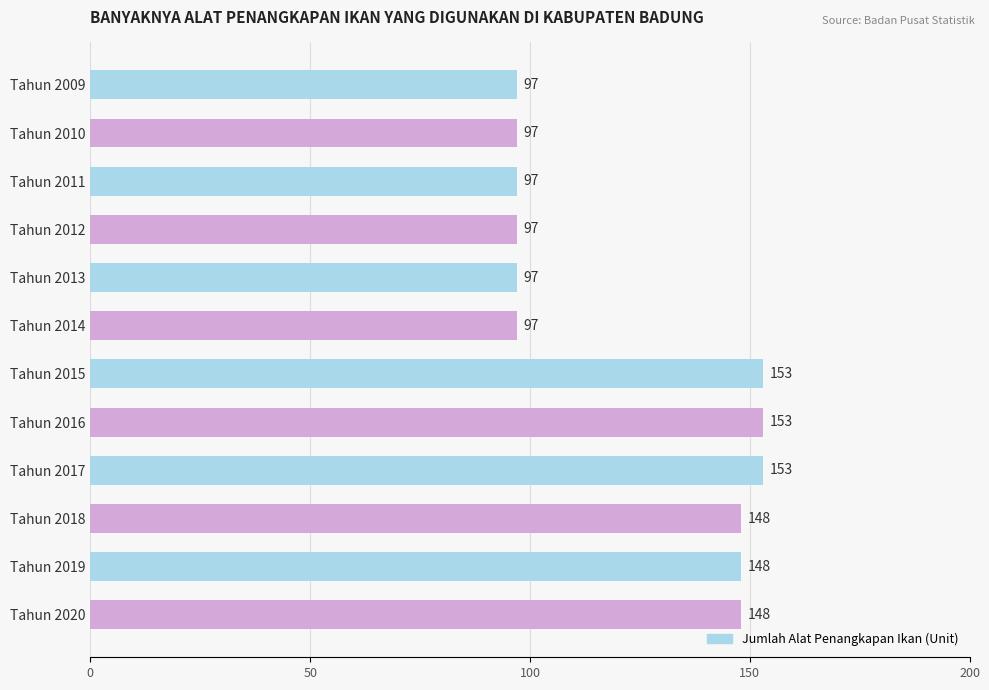

Is it true that the value at Tahun 2015 is 234?

False